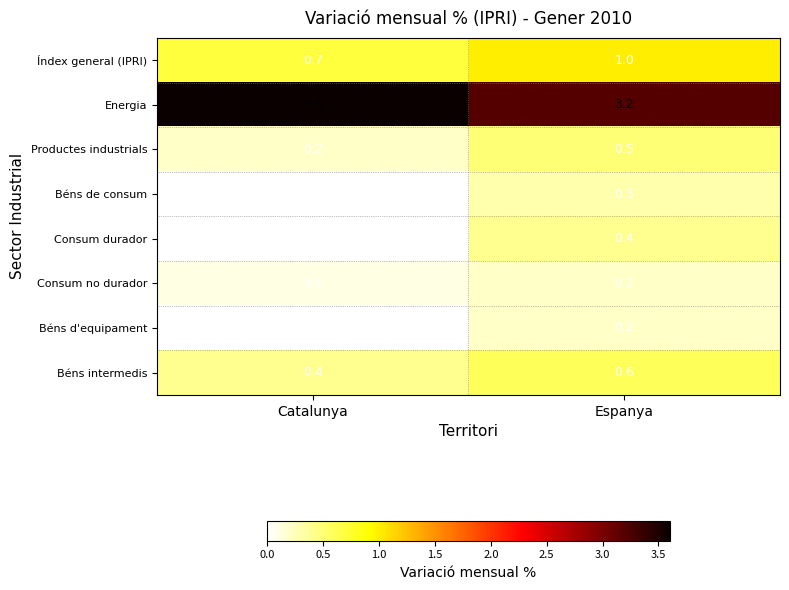

What is the total value across all series at Catalunya?

5.0